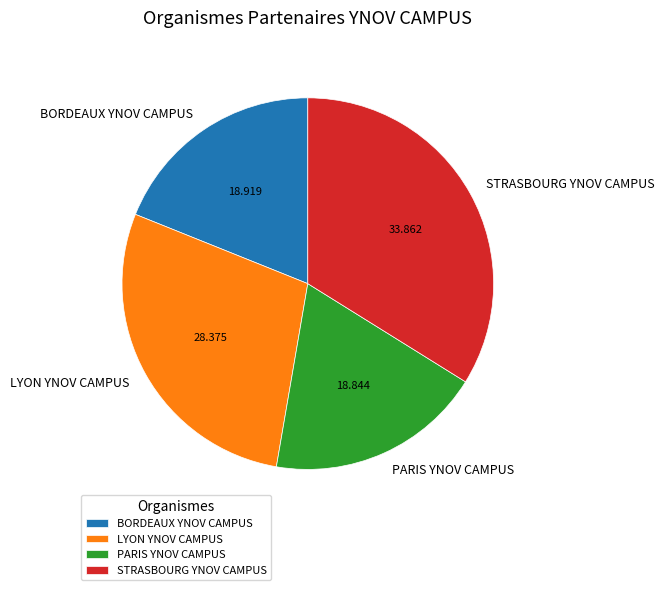

What is the ratio of the value at PARIS YNOV CAMPUS to the value at STRASBOURG YNOV CAMPUS?

0.6